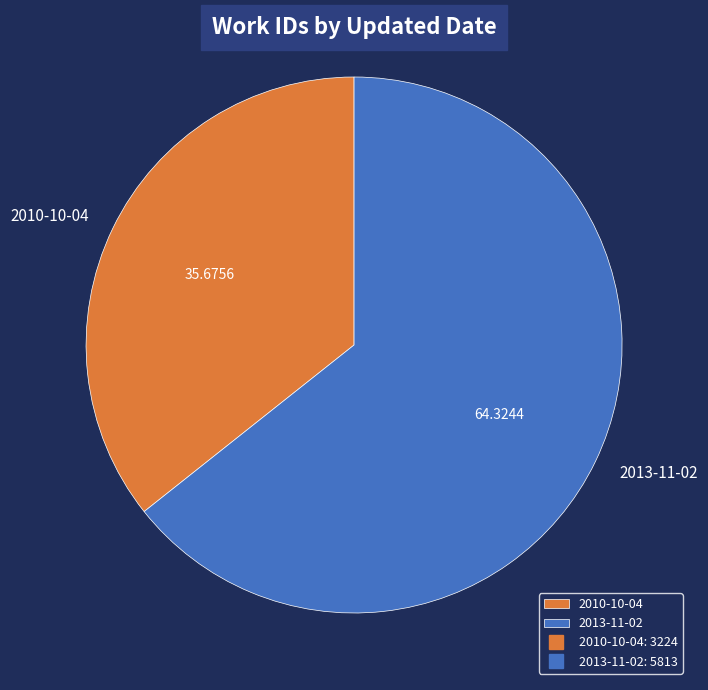

Which category has the smallest portion of the pie?

2010-10-04